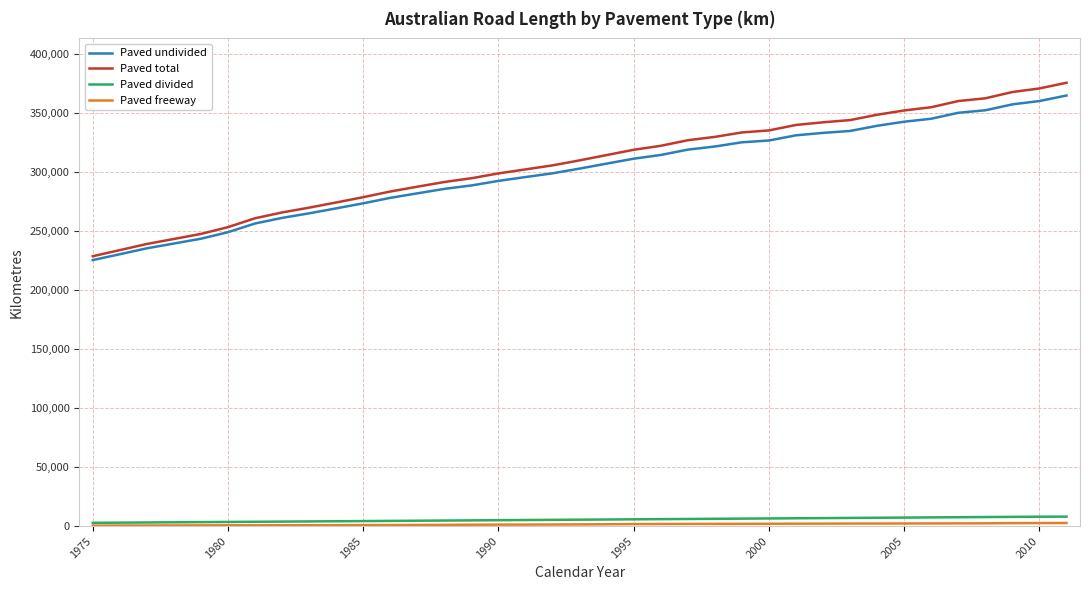

What is the maximum value for Paved total?

375615.5